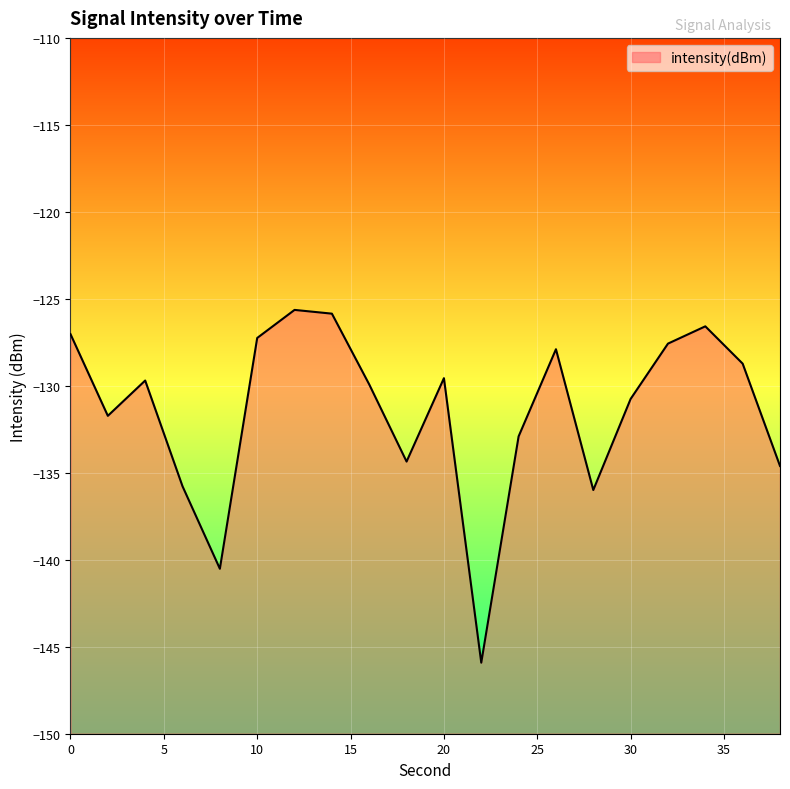

Reading right to left, what are all the values shown in this chart?

-134.6	-128.7	-126.6	-127.6	-130.8	-136.0	-127.9	-132.9	-145.9	-129.6	-134.4	-129.9	-125.9	-125.6	-127.2	-140.5	-135.8	-129.7	-131.7	-127.0